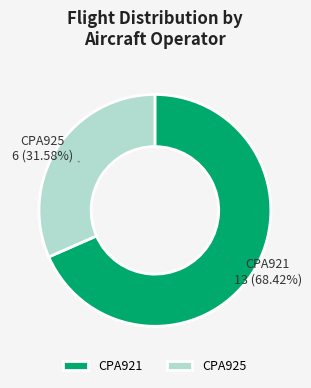

How many slices are in this pie chart?

2